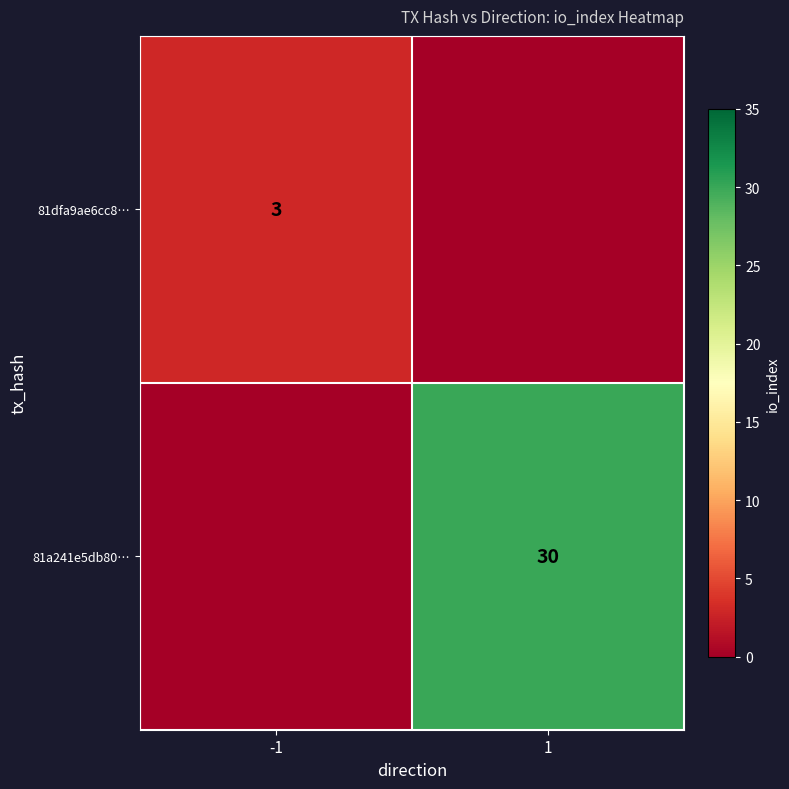

Is the value of 81a241e5db80… at 1 greater than the value of 81dfa9ae6cc8… at -1?

Yes